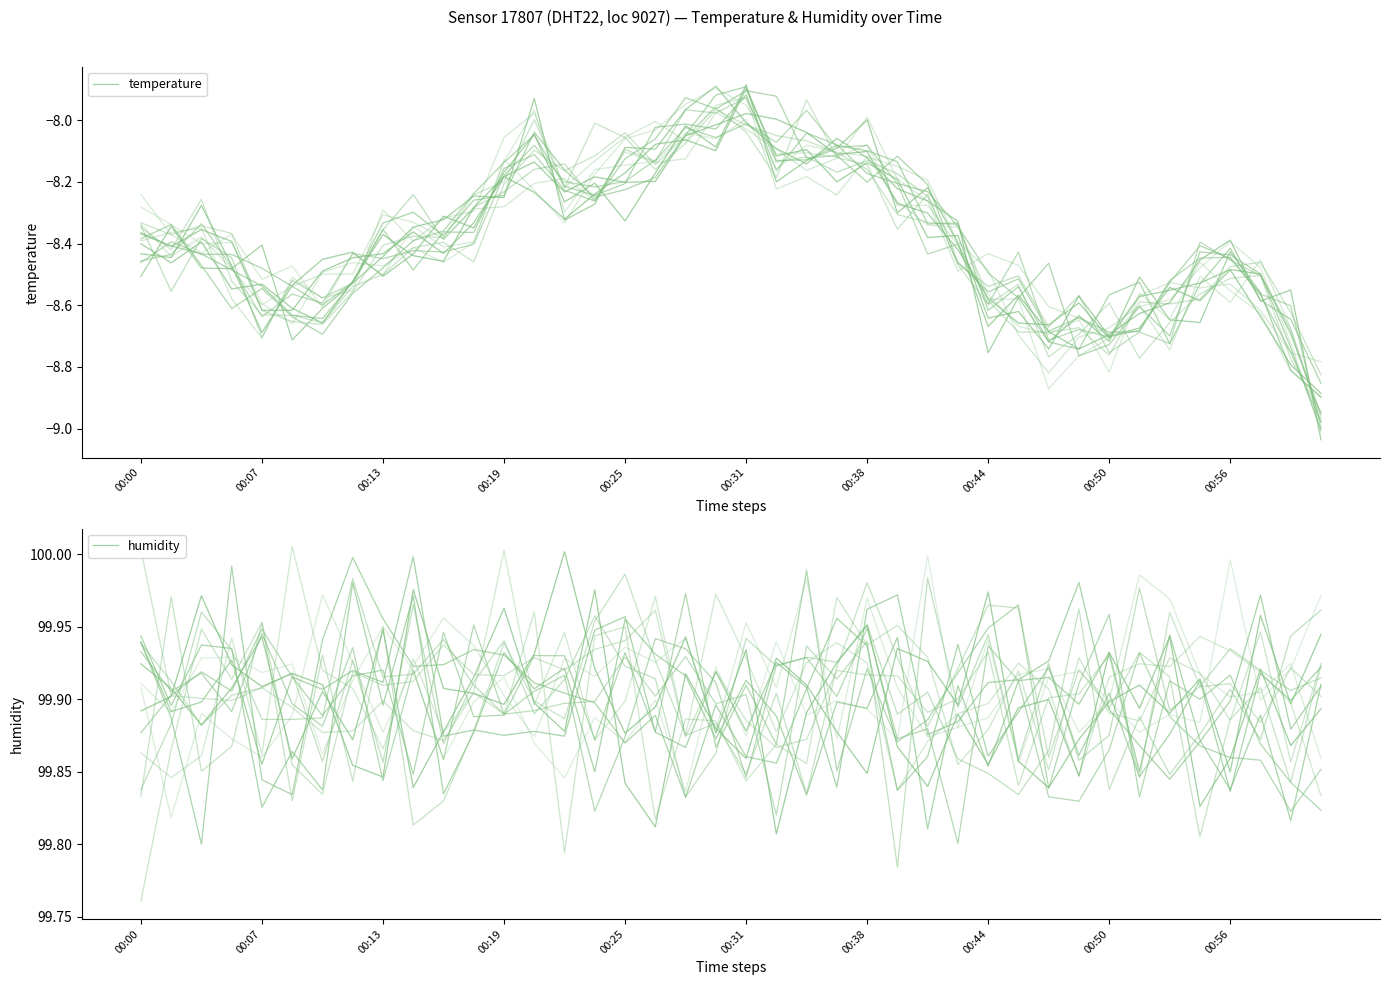

What is the average value of the temperature series?

-8.4